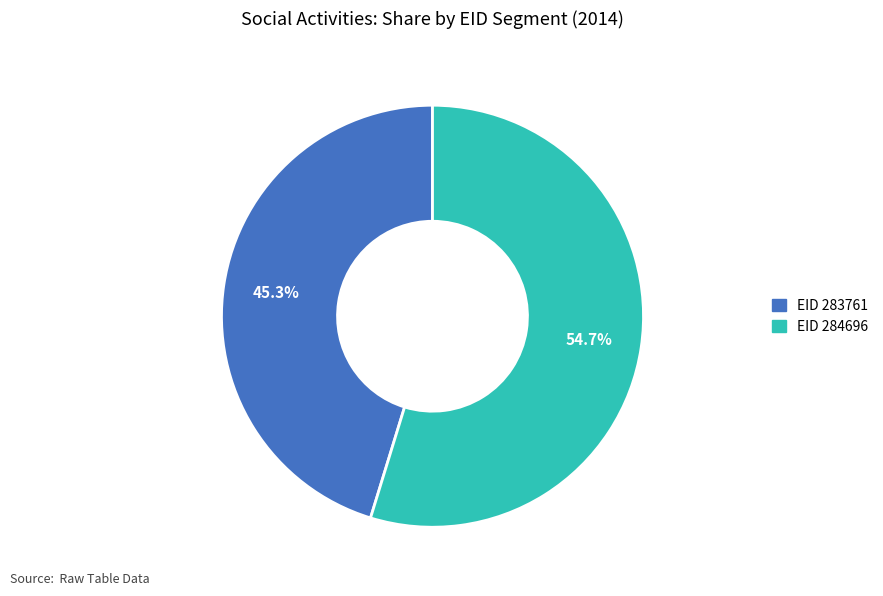

Is there any slice that represents more than half of the pie?

Yes